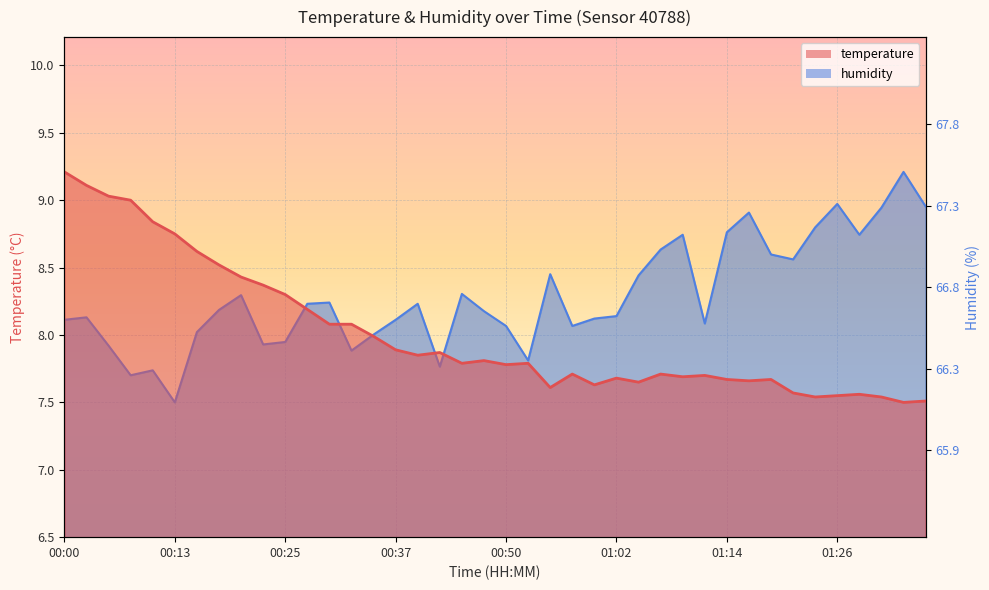

What position from the left is 00:47?

20